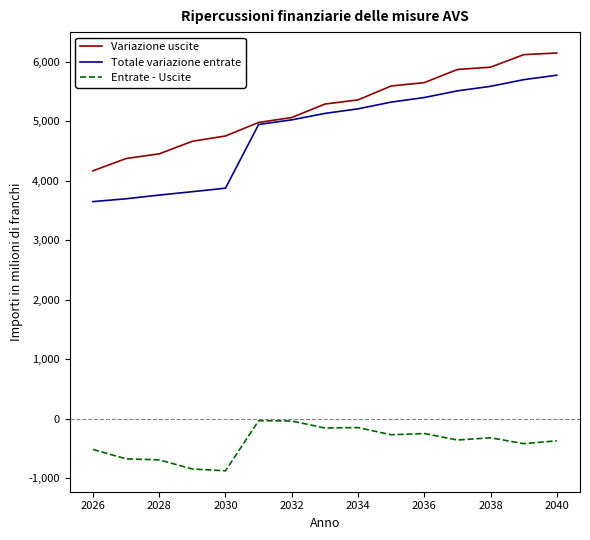

Which series has the largest total across all categories?

Variazione uscite